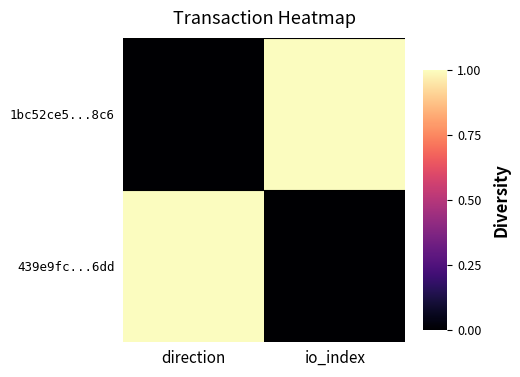

Reading left to right, transcribe all the data shown in this chart.

1bc52ce5...8c6: direction=0	io_index=1
439e9fc...6dd: direction=1	io_index=0